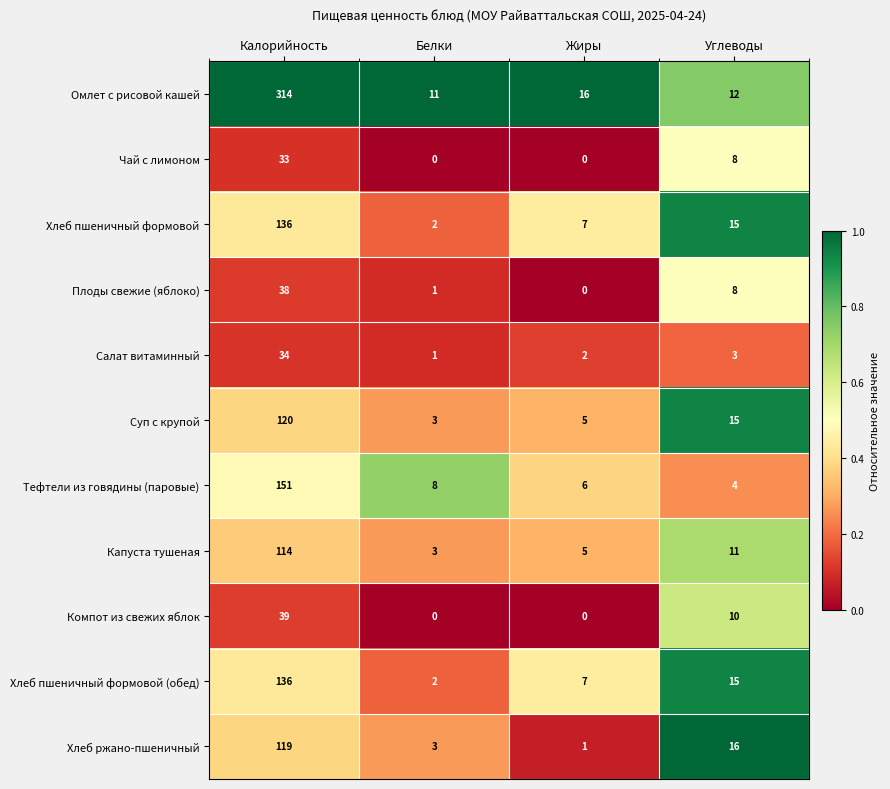

What is the greatest value displayed?

314